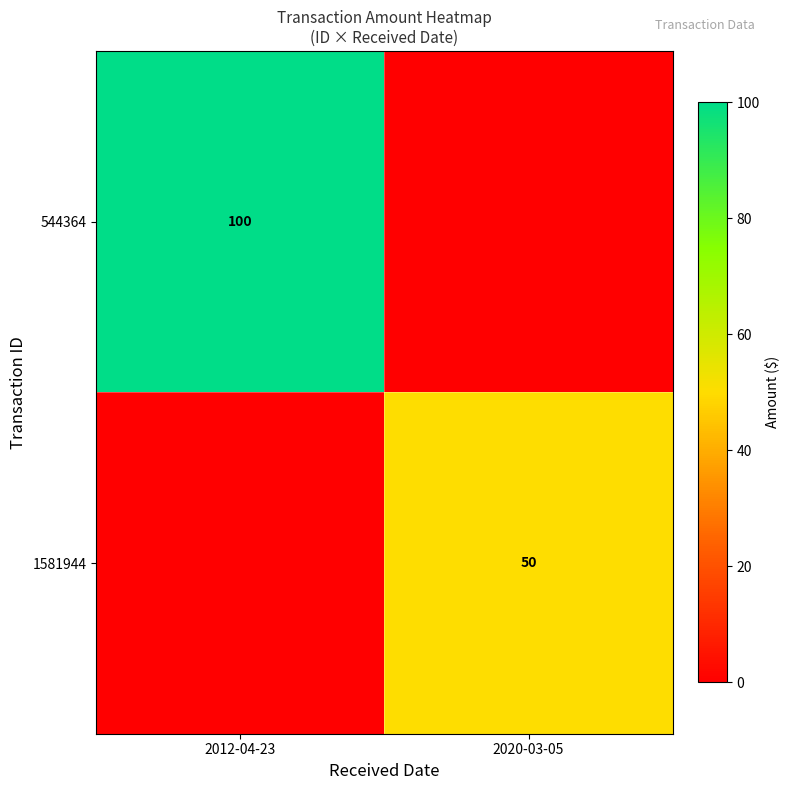

Is it true that 1581944 equals 50 at 2020-03-05?

True